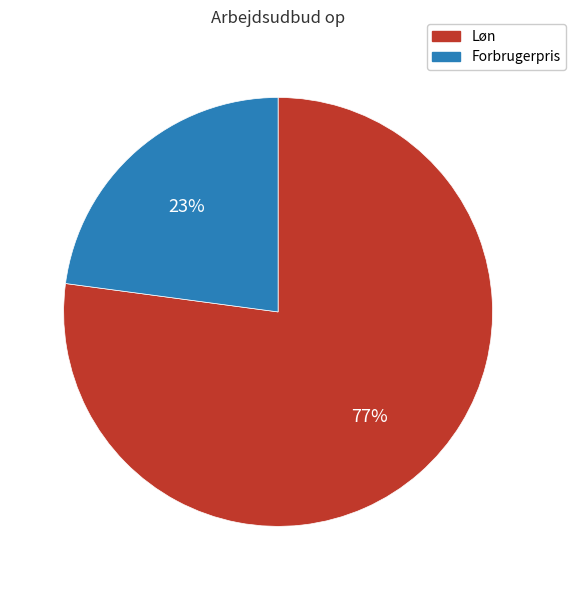

To the nearest percent, what is the average slice percentage?

50%